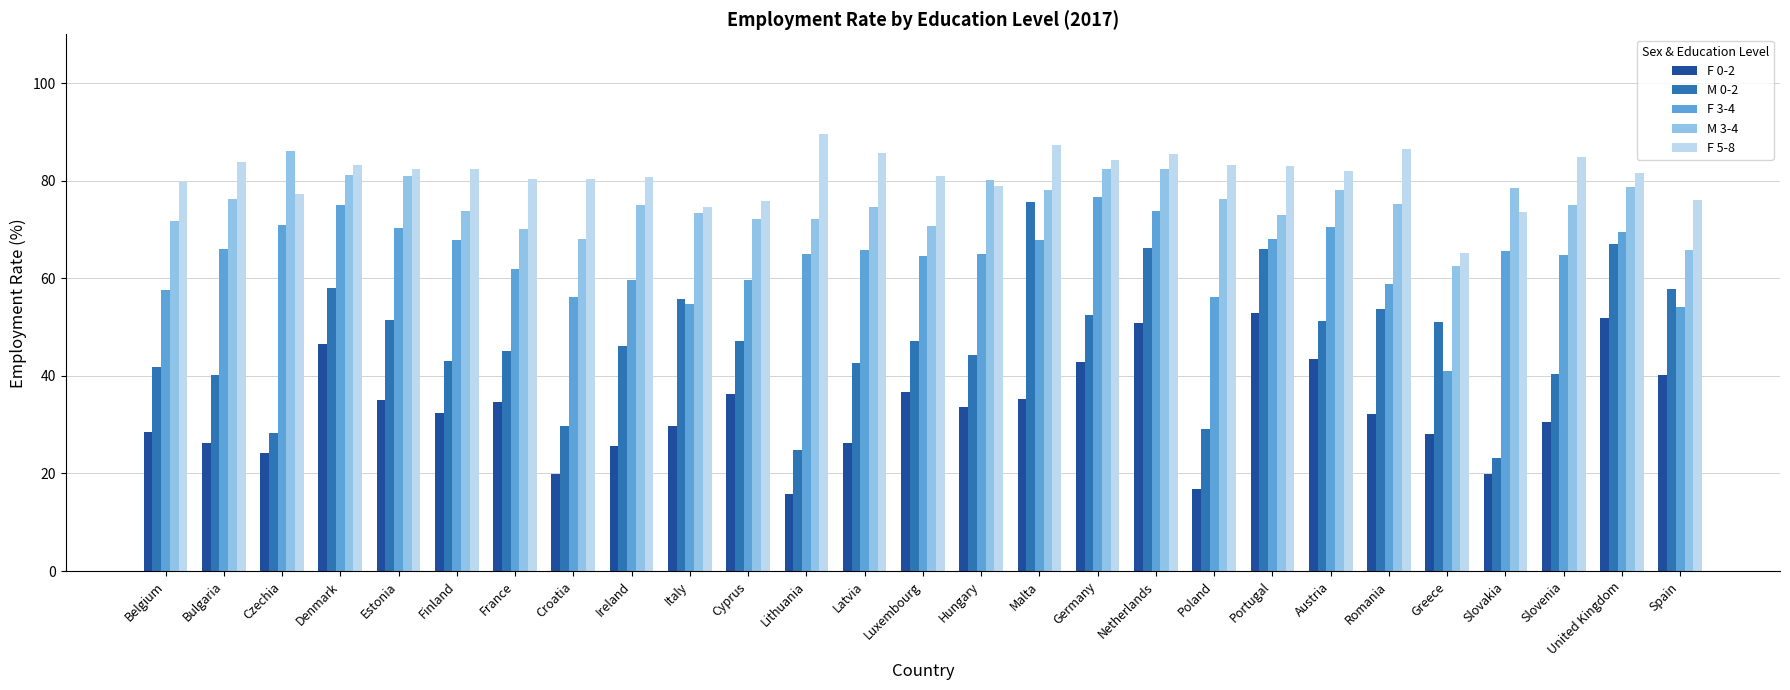

How many groups of bars are there?

27